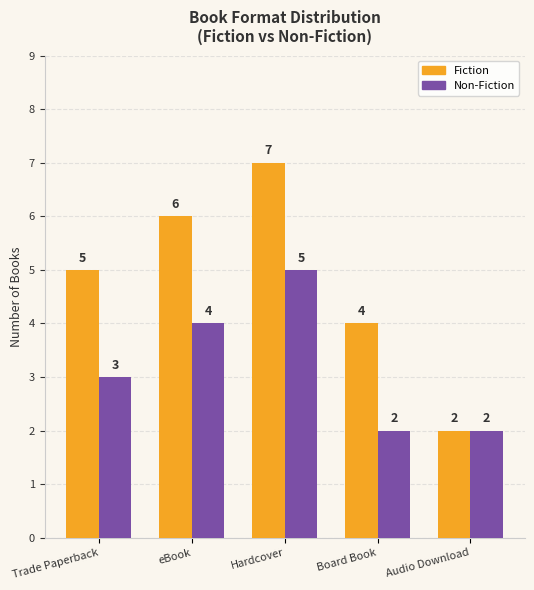

The value of Non-Fiction at Board Book is 3. True or false?

False